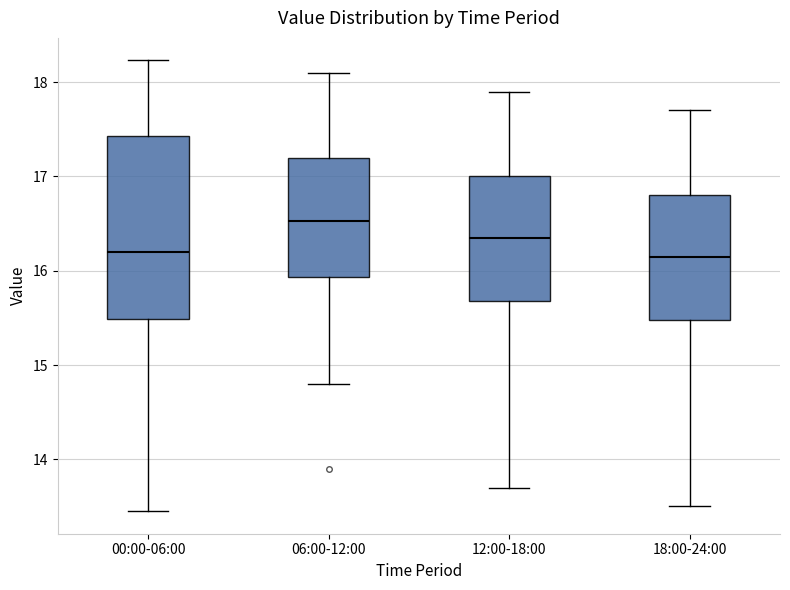

Reading left to right, transcribe this box plot: for each box, give where its median line is, the range the box spans, and where its two whiskers end, as read against the y-axis. The values are not printed on the chart, so give them approximately, as read against the axis.

00:00-06:00: median 16.2, box 15.5 to 17.4, whiskers 13.5 to 18.2
06:00-12:00: median 16.5, box 15.9 to 17.2, whiskers 14.8 to 18.1
12:00-18:00: median 16.4, box 15.7 to 17.0, whiskers 13.7 to 17.9
18:00-24:00: median 16.2, box 15.5 to 16.8, whiskers 13.5 to 17.7